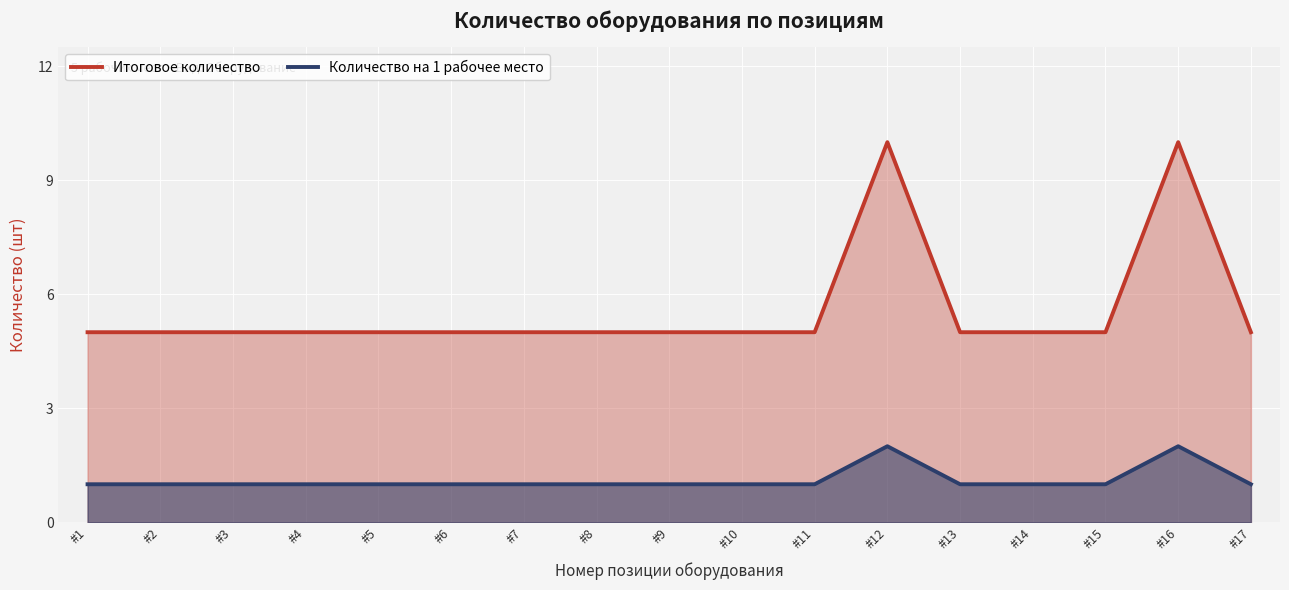

What is the lowest value of the Итоговое количество series?

5